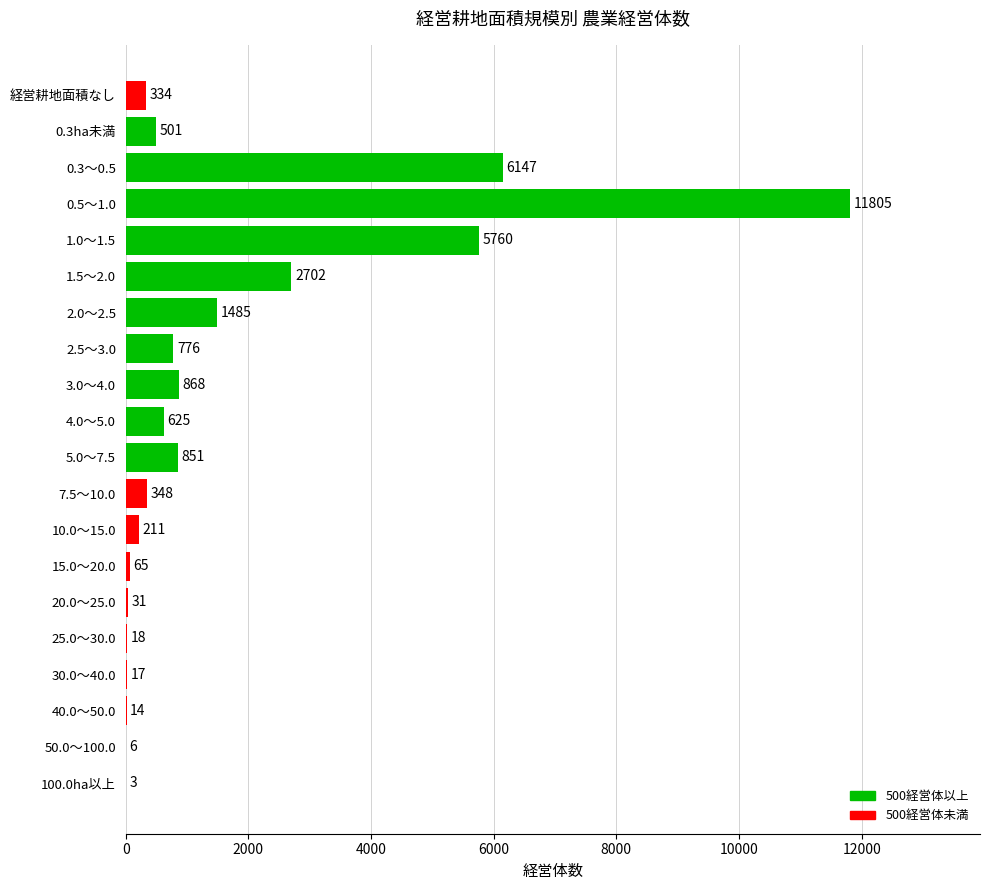

What is the maximum value shown in the chart?

11805